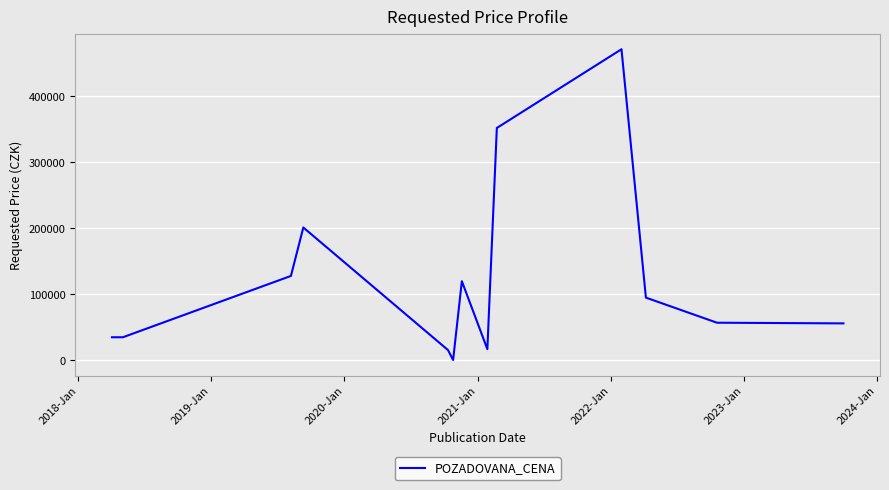

What is the difference between the maximum and minimum values?

470450